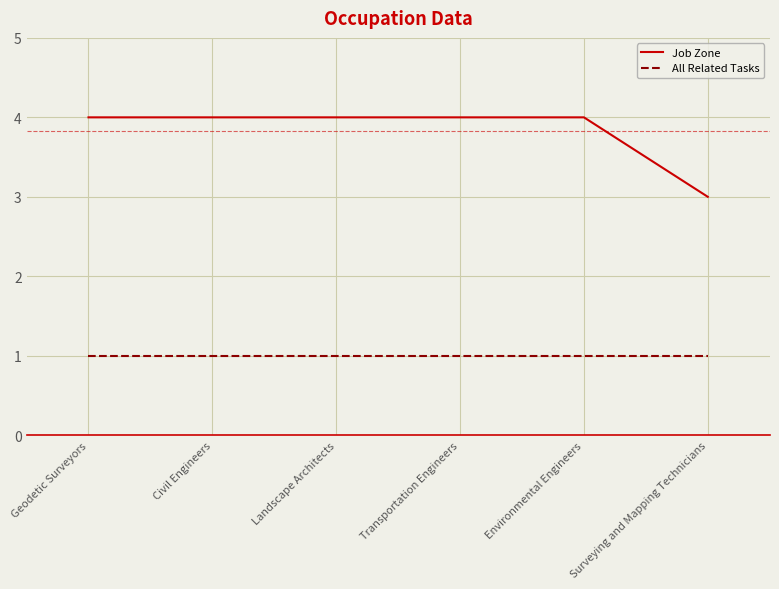

At which label does Job Zone reach its minimum?

Surveying and Mapping Technicians